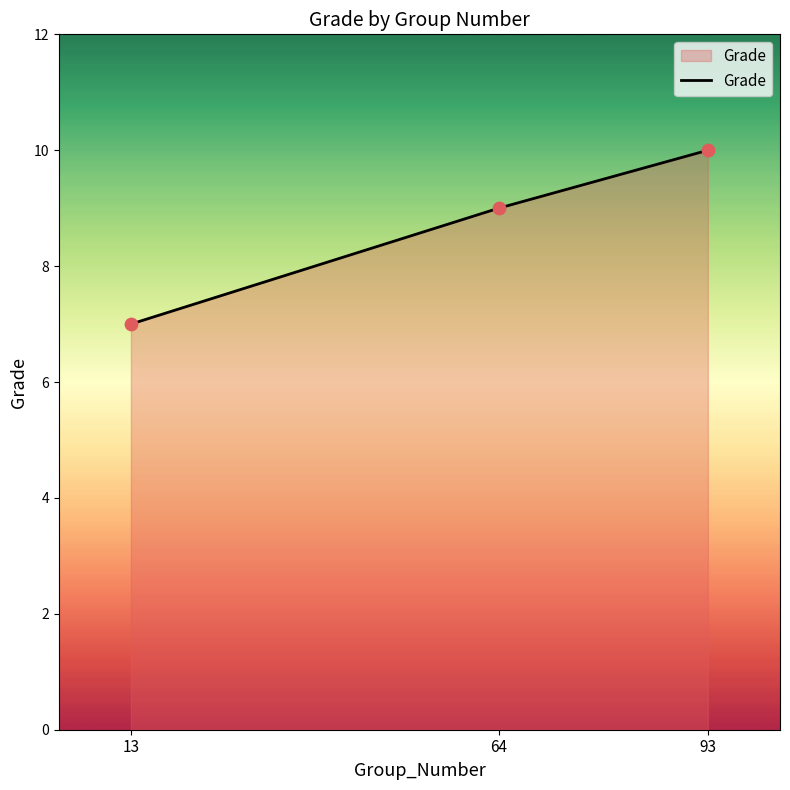

What is the change in value from 93 to 13?

-3